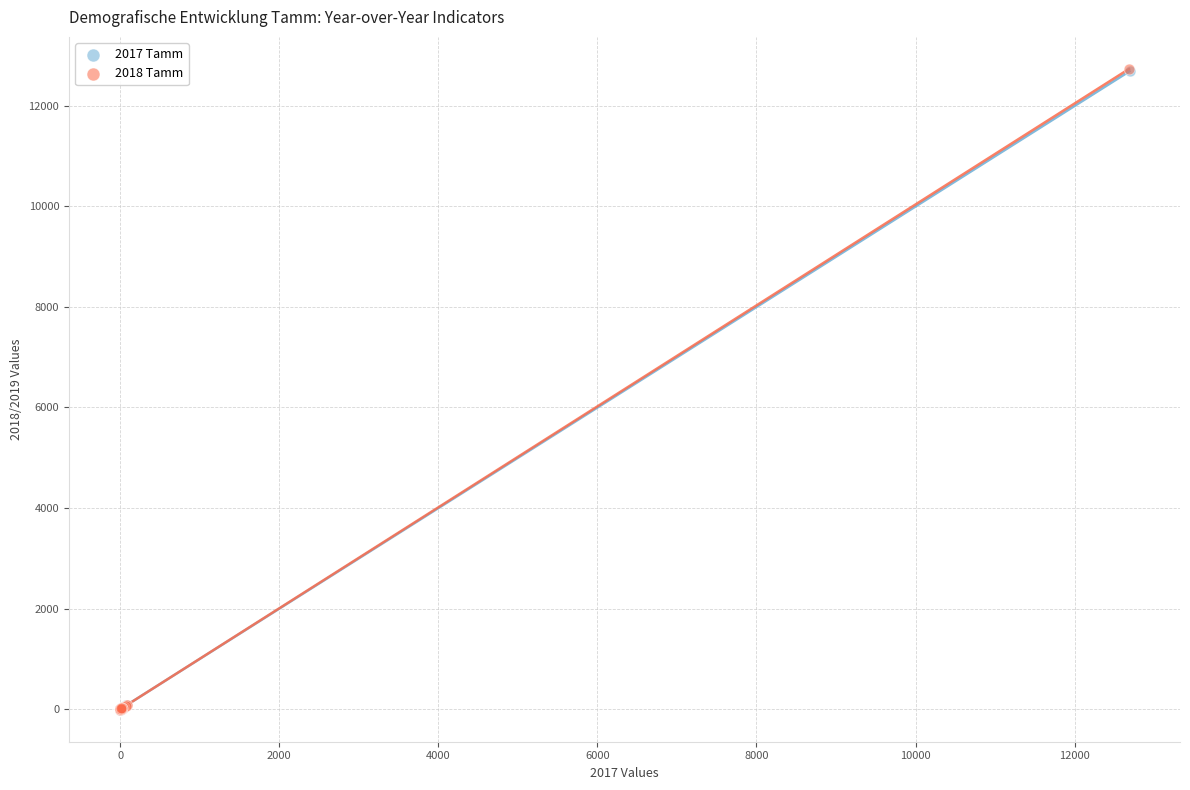

Which series has the widest spread of Y values?

2018 Tamm